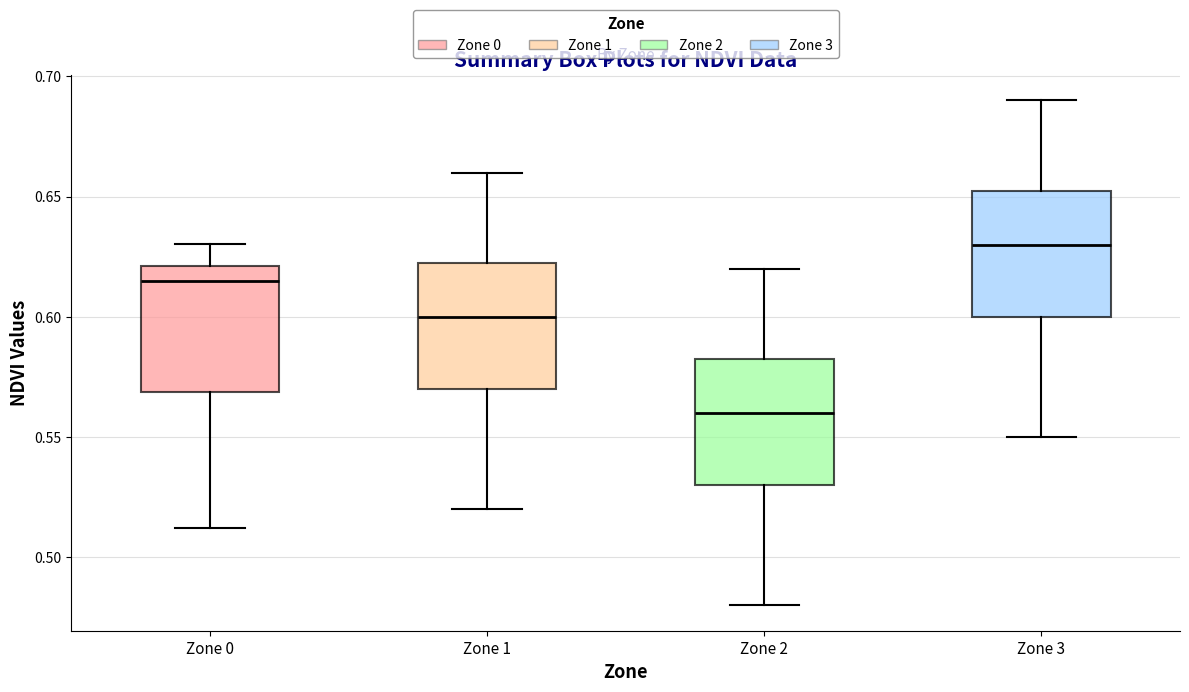

Which box has the lowest median line?

Zone 2